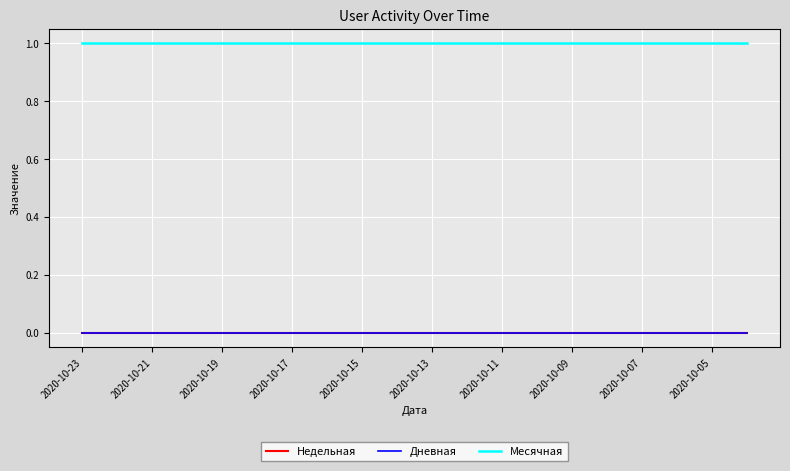

Which label corresponds to the largest value in the chart?

2020-10-23